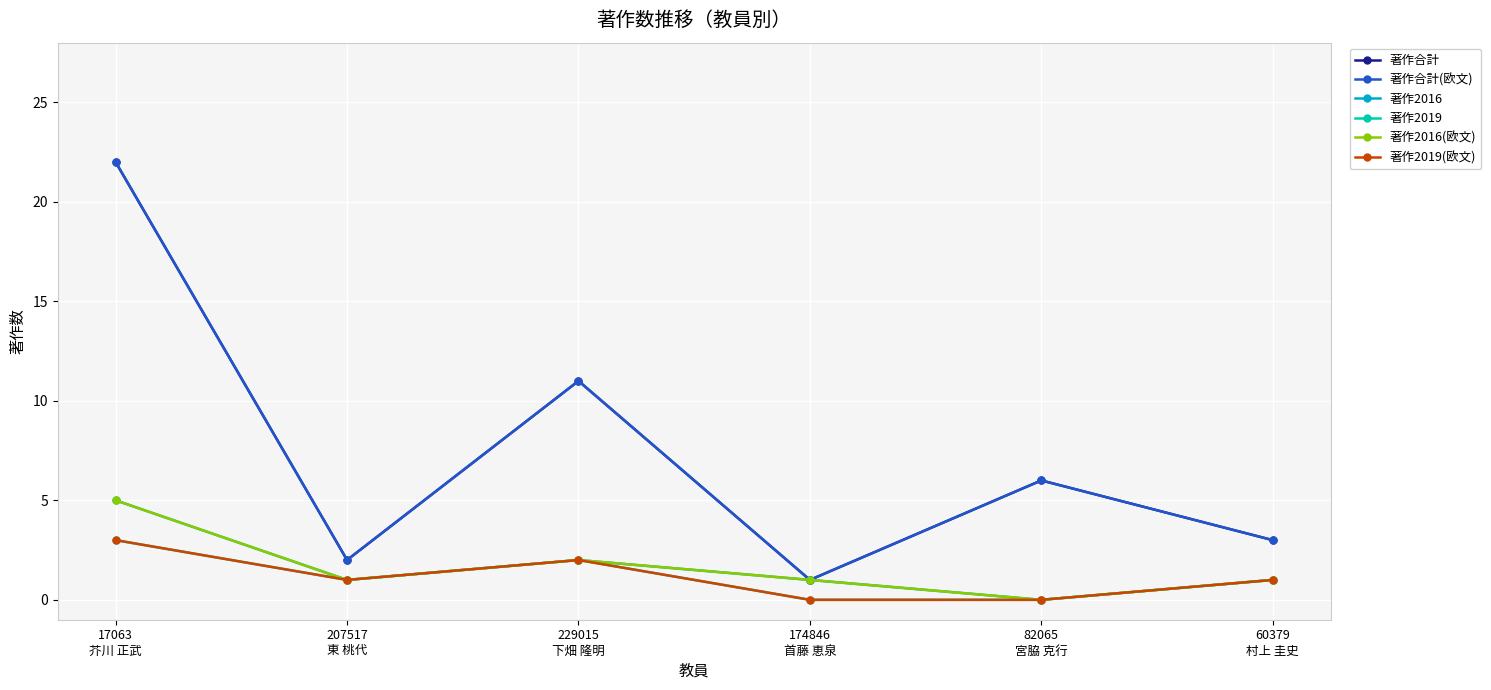

What is the maximum value for 著作2019?

3